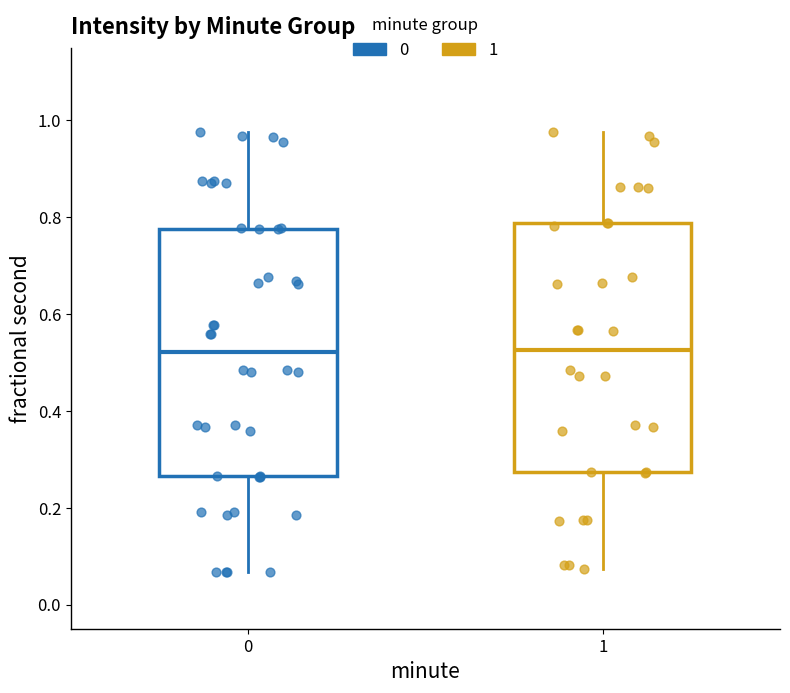

Reading left to right, transcribe this box plot: for each box, give where its median line is, the range the box spans, and where its two whiskers end, as read against the y-axis. The values are not printed on the chart, so give them approximately, as read against the axis.

0: median 0.52, box 0.26 to 0.78, whiskers 0.06 to 0.98
1: median 0.52, box 0.28 to 0.78, whiskers 0.08 to 0.98